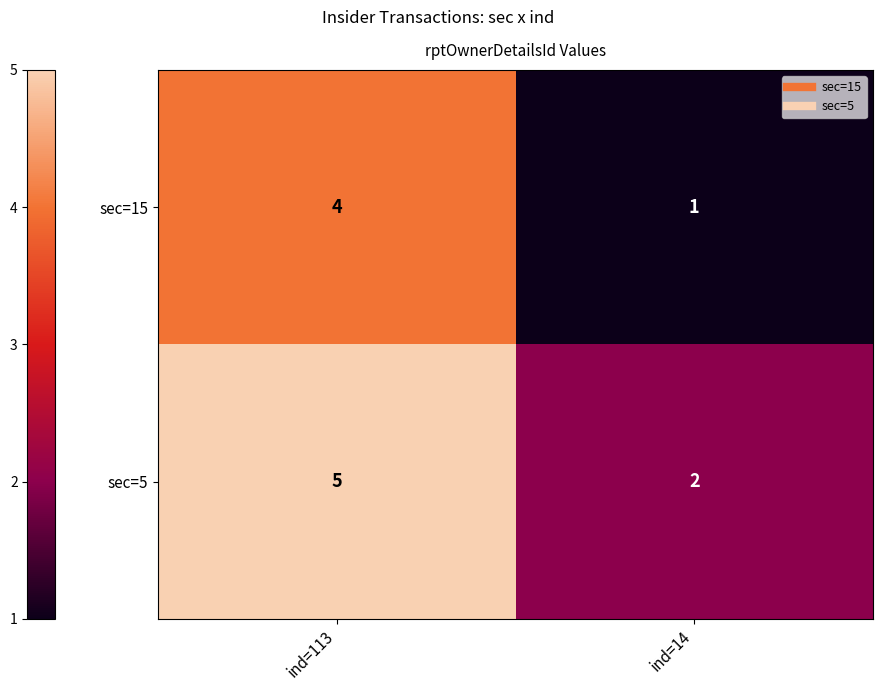

At which category does the chart reach its minimum across all series?

ind=14